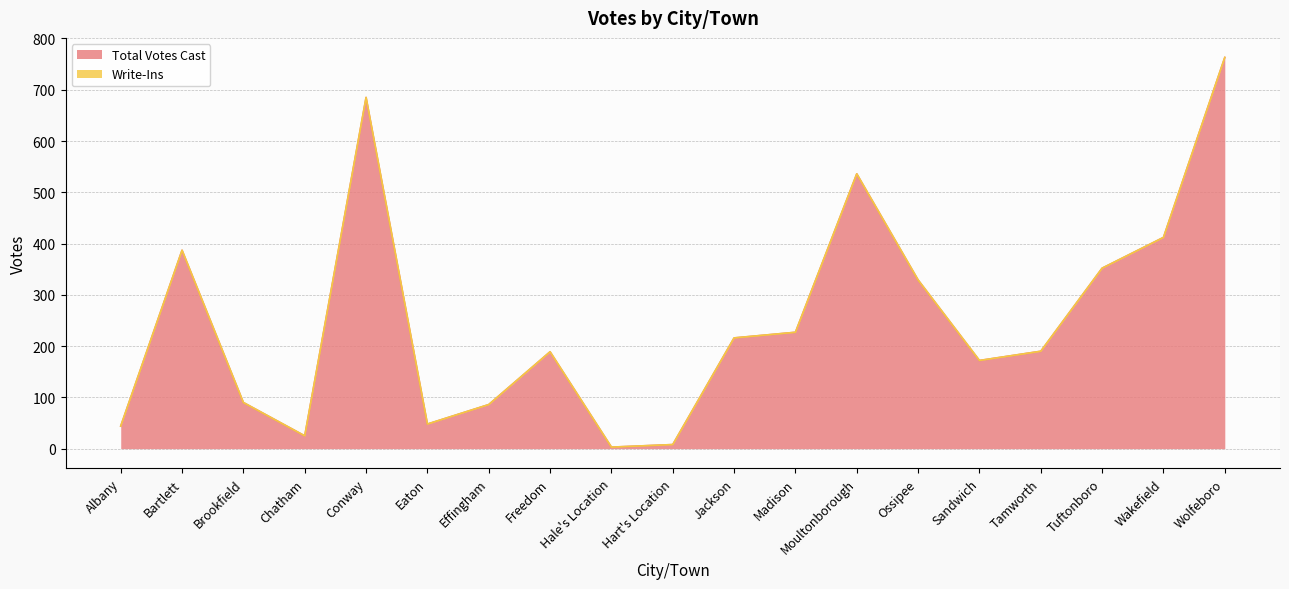

How many points are higher than both their immediate neighbors (excluding endpoints)?

4